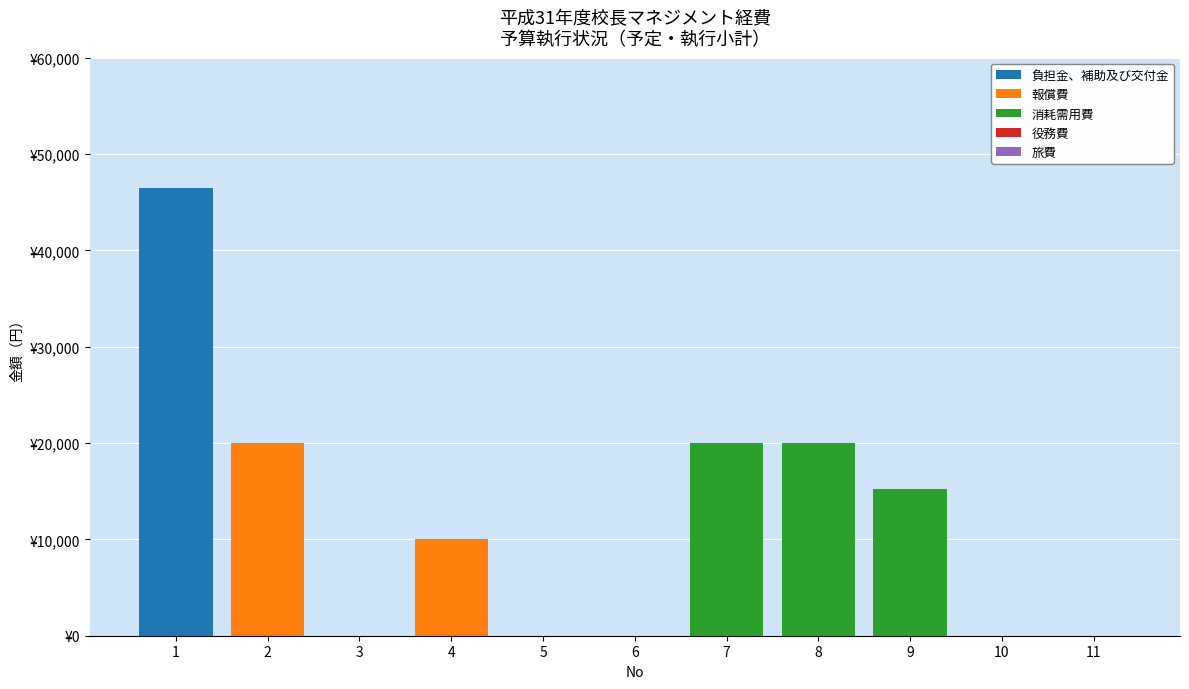

Which category has the lowest value in the 負担金、補助及び交付金 series?

2